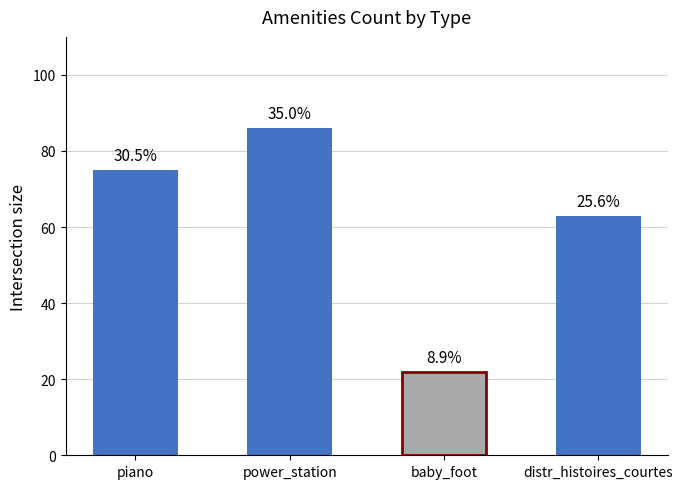

Reading left to right, extract all data points from this chart.

piano=75	power_station=86	baby_foot=22	distr_histoires_courtes=63